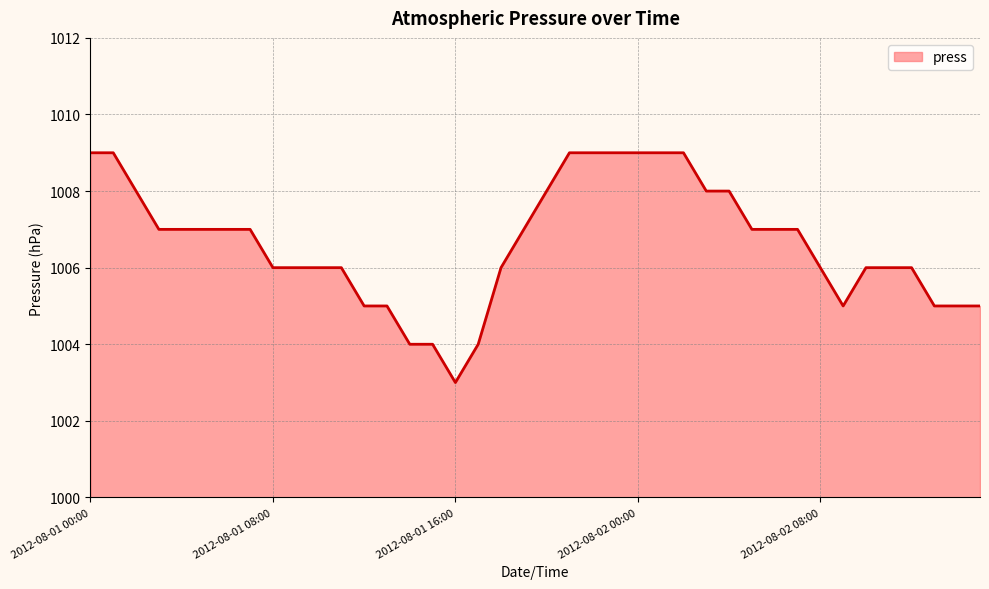

What is the difference between the second highest and minimum values?

6